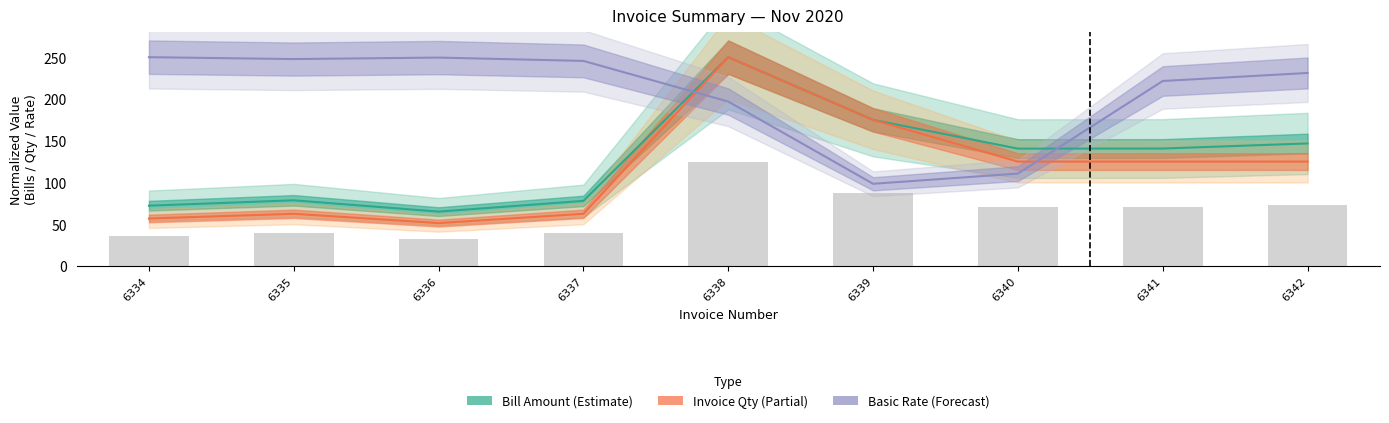

The Basic Rate (Forecast) series shows 221.5 at 6341. True or false?

True